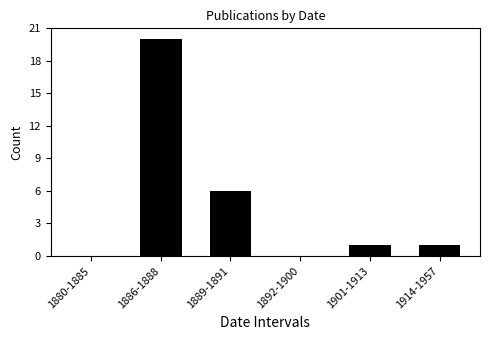

Reading left to right, list all the values displayed in this chart.

1880-1885=0	1886-1888=20	1889-1891=6	1892-1900=0	1901-1913=1	1914-1957=1